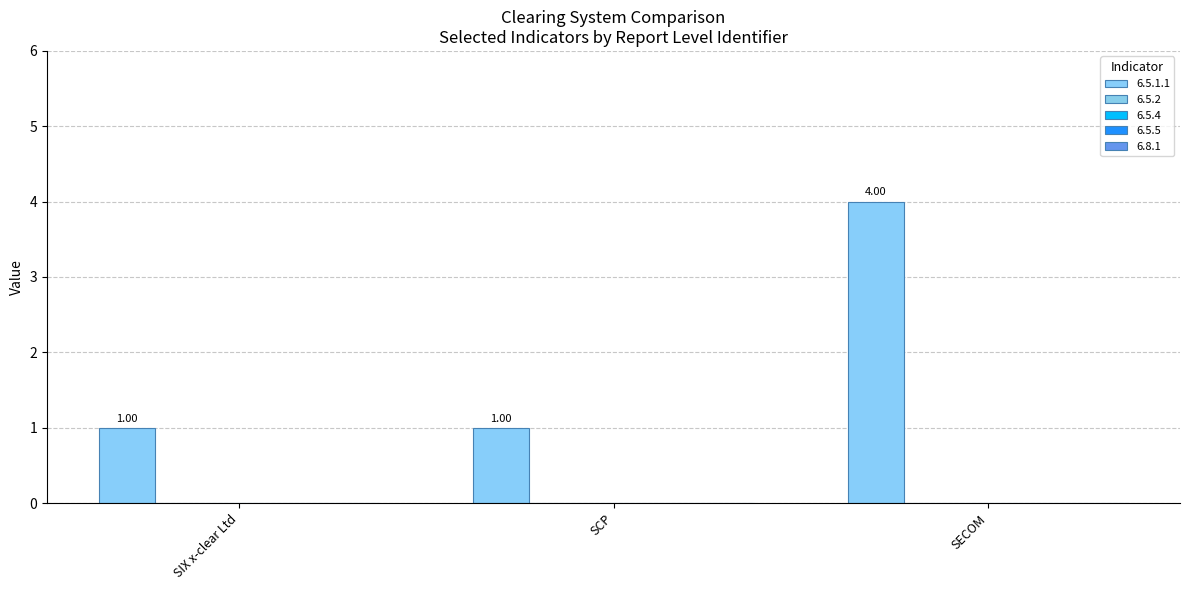

How many categories are shown in the chart?

3